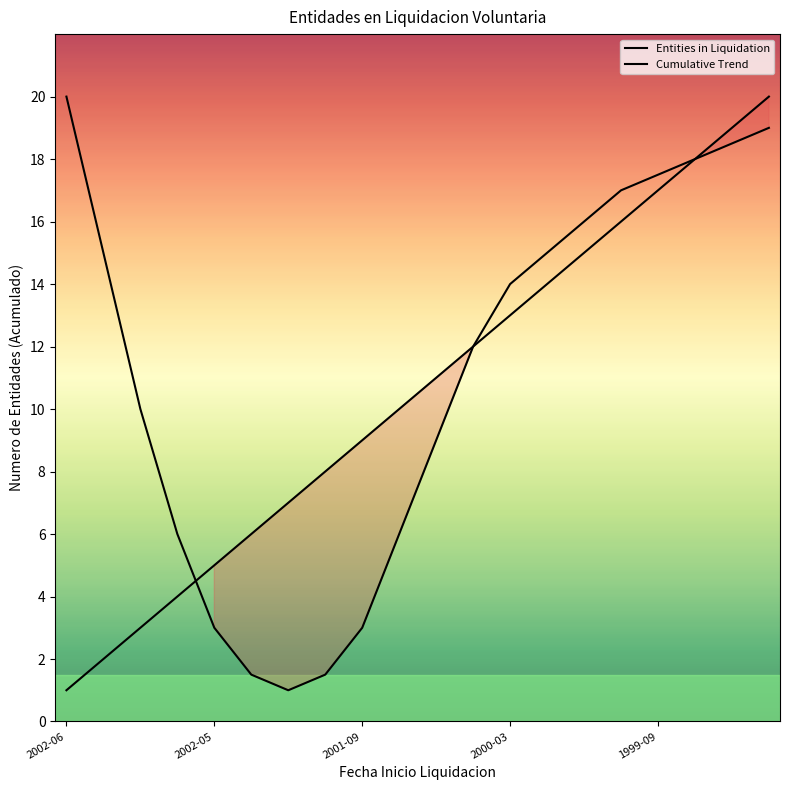

What is the smallest value displayed?

1